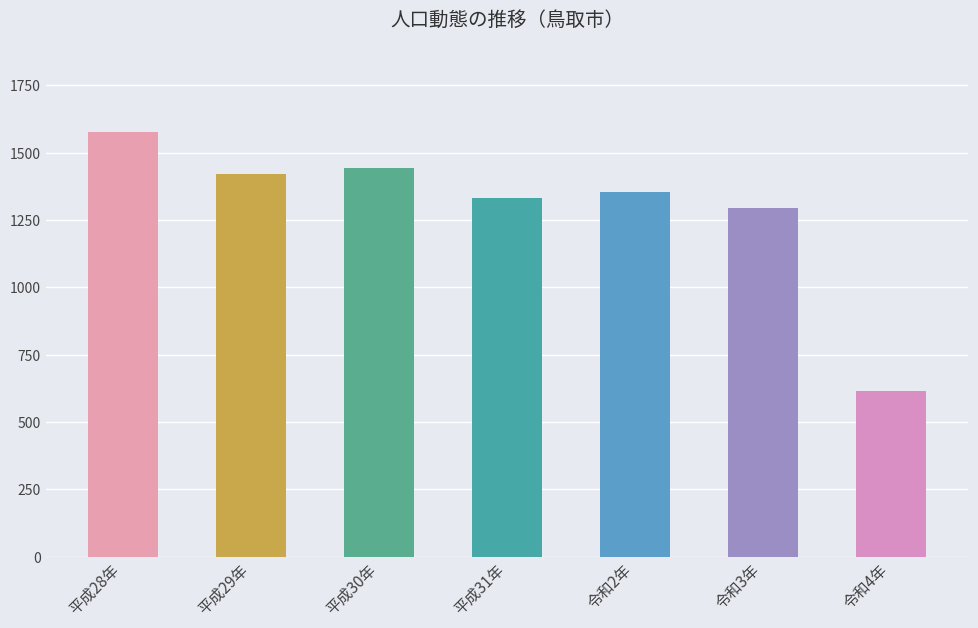

Between 令和2年 and 平成29年, which is larger?

平成29年